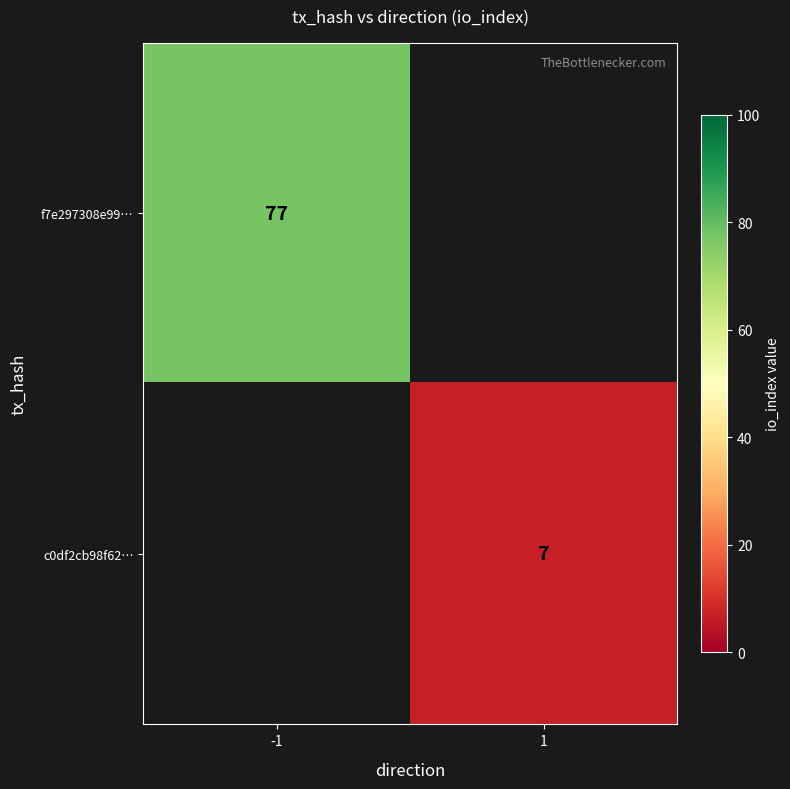

Which has a higher value, 1 or -1?

-1